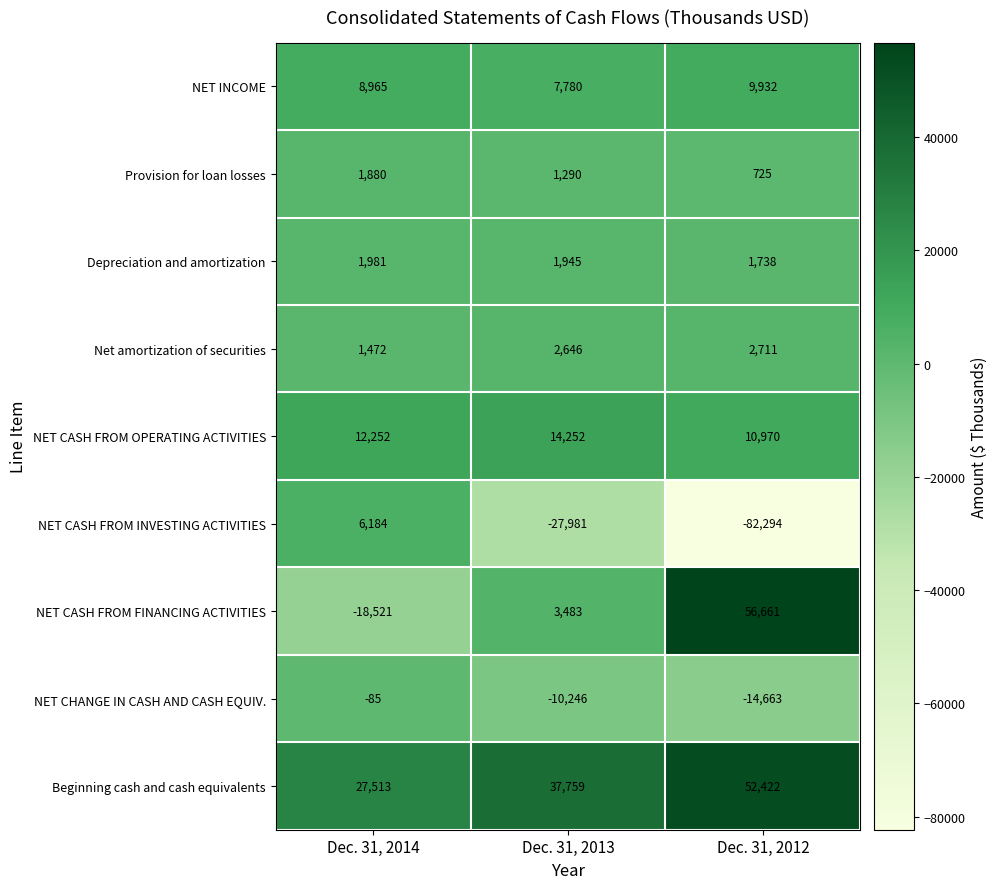

What is the spread (max minus min) of values at Dec. 31, 2012?

138955